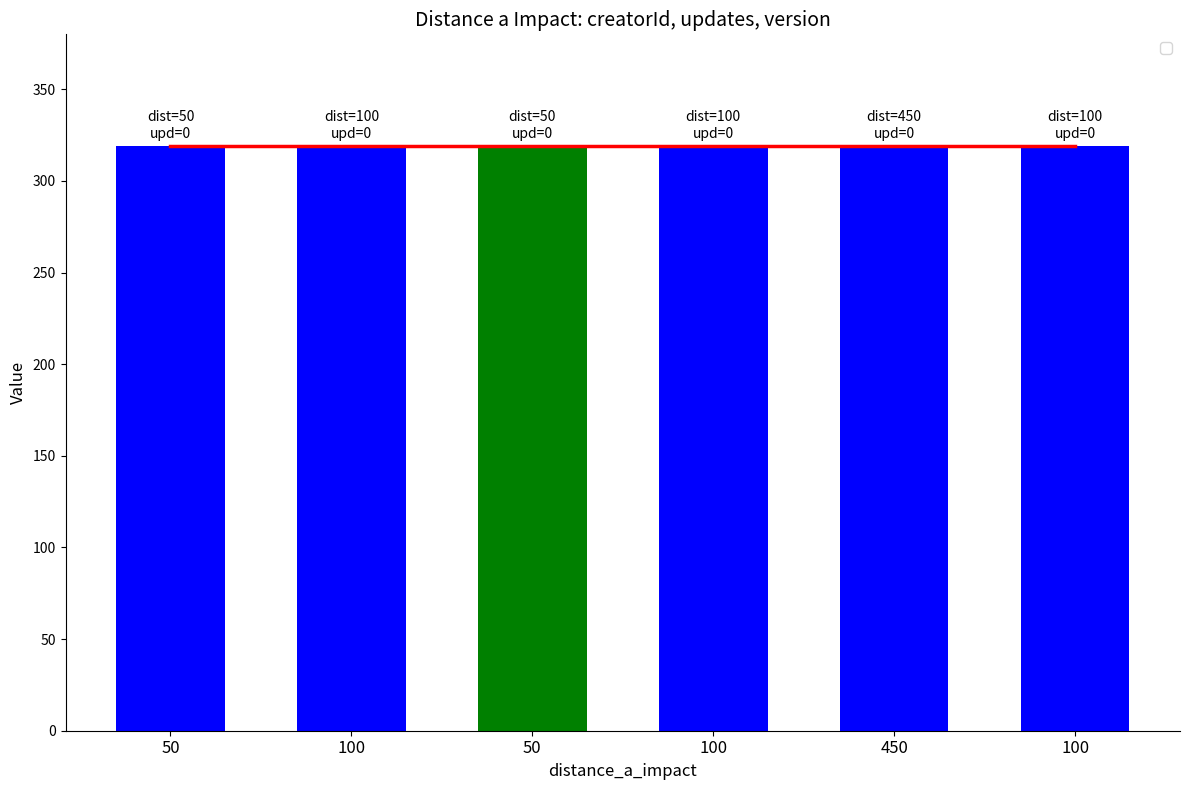

Which has a higher value, 50 or 100?

50